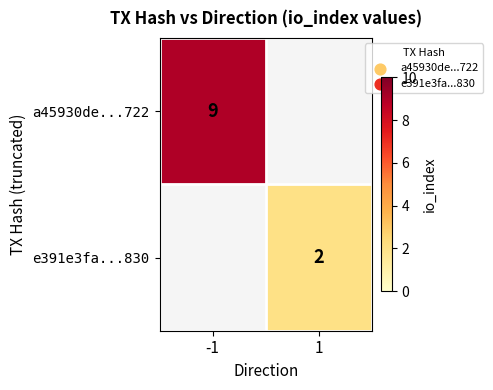

True or false: a45930de...722 has a value of 5 at -1.

False